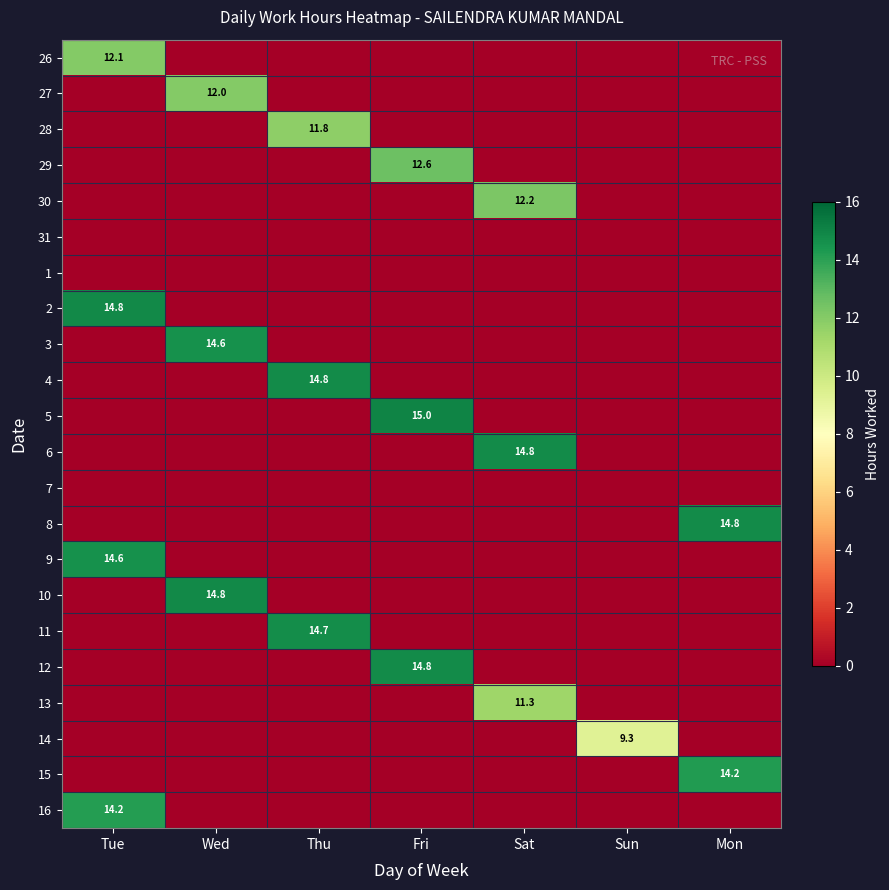

List the series in order of their peak value, lowest first.

31, 1, 7, 14, 13, 28, 27, 26, 30, 29, 16, 15, 9, 3, 11, 12, 6, 8, 4, 10, 2, 5